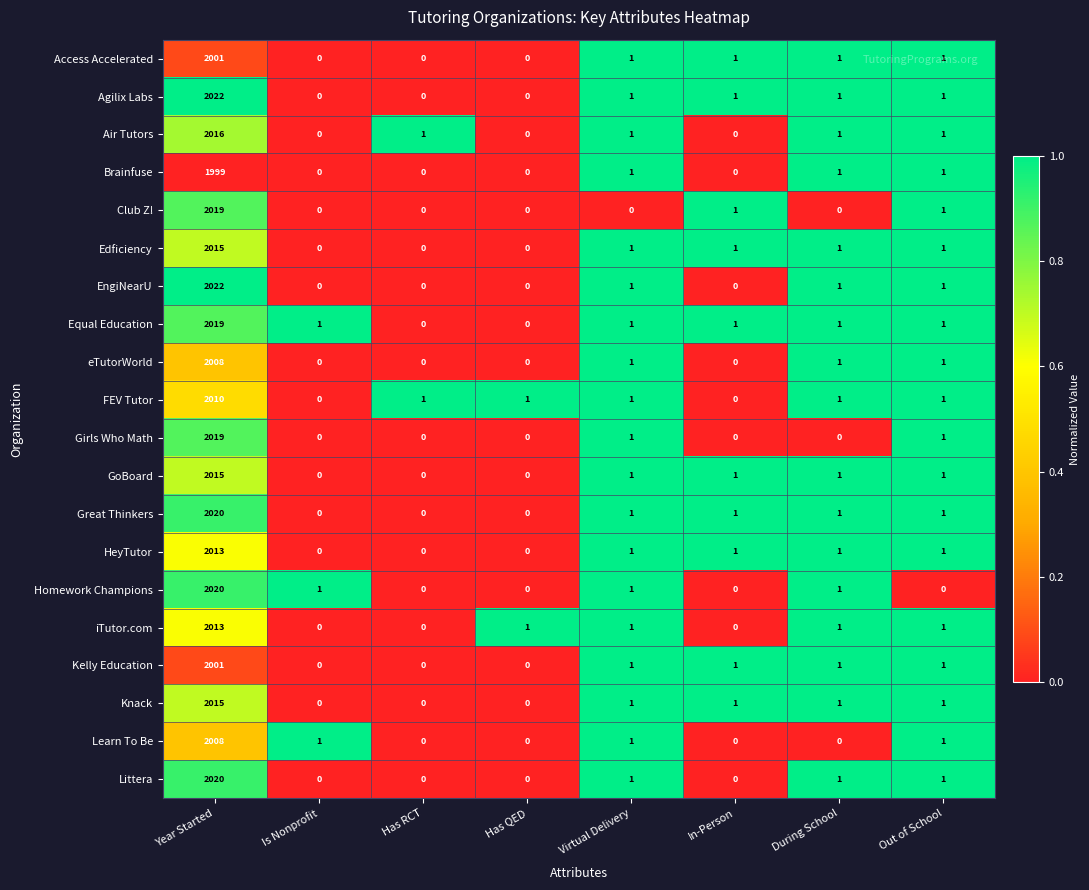

What is the sum of all Girls Who Math values?

2021